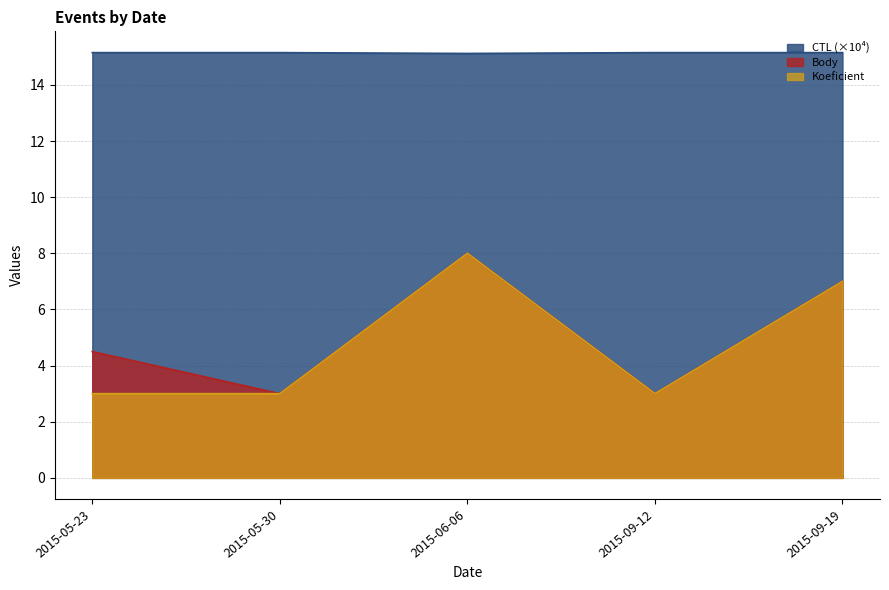

What is the label of the 1st point from the left?

2015-05-23